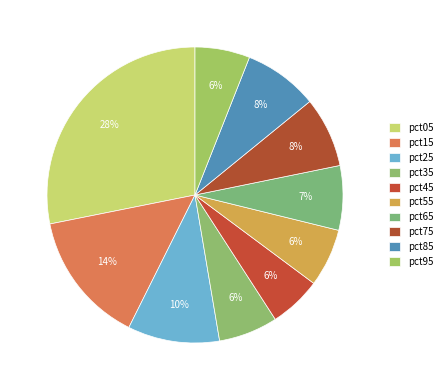

How many segments does this pie chart have?

10